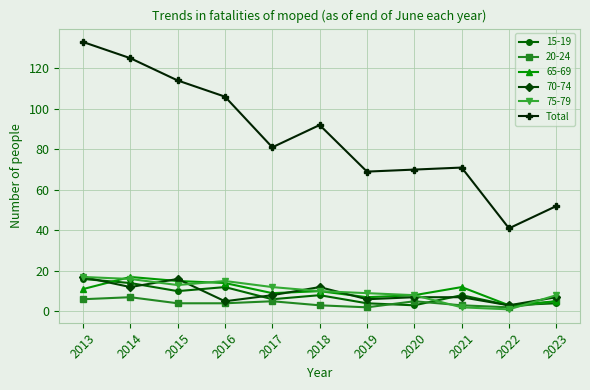

Count the number of categories in the chart.

11